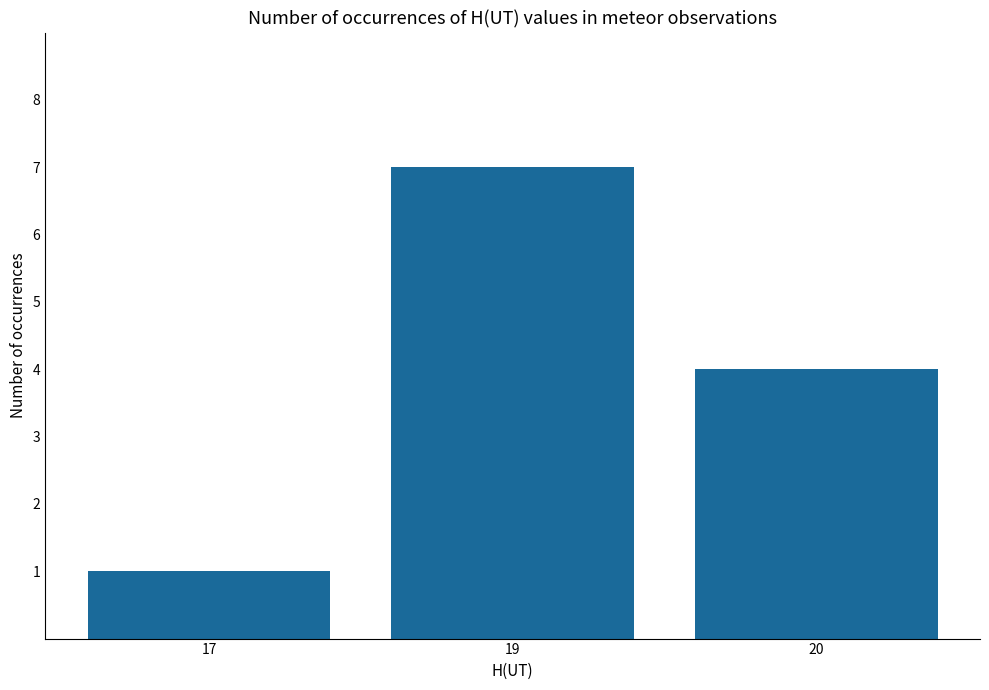

Between 19 and 20, which is larger?

19